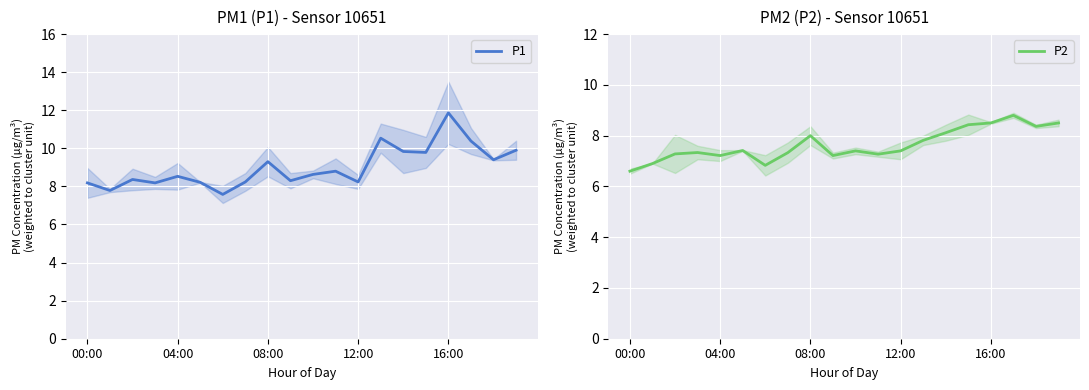

What value does the P2 series have at 19?

8.5